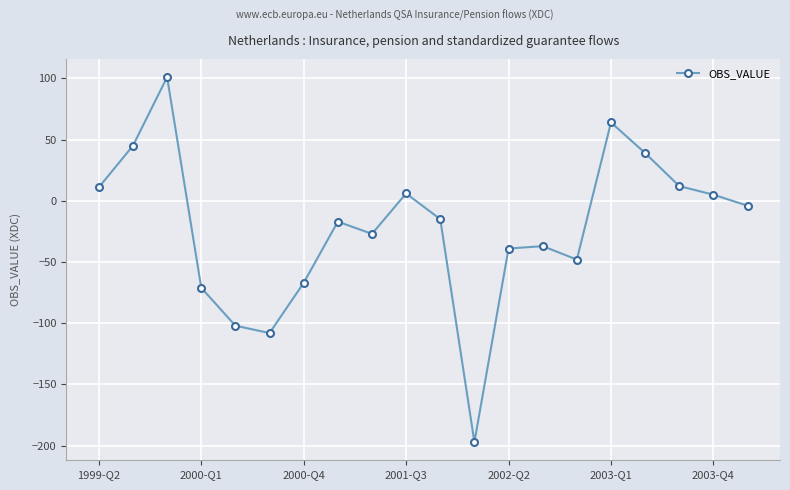

What is the value of the 16th point from the left?

64